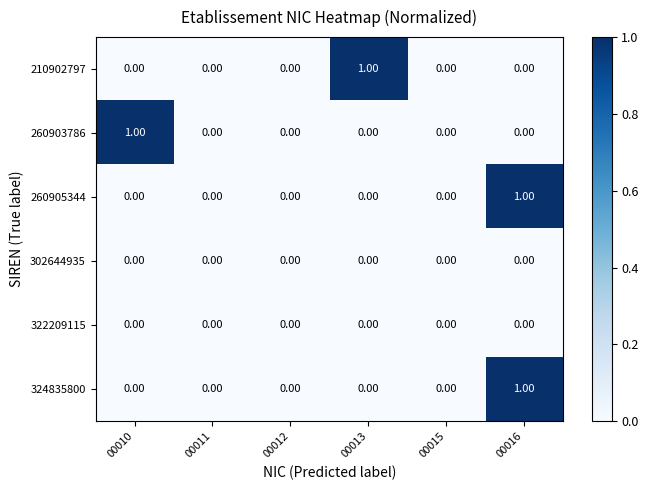

What is the spread (max minus min) of values at 00013?

1